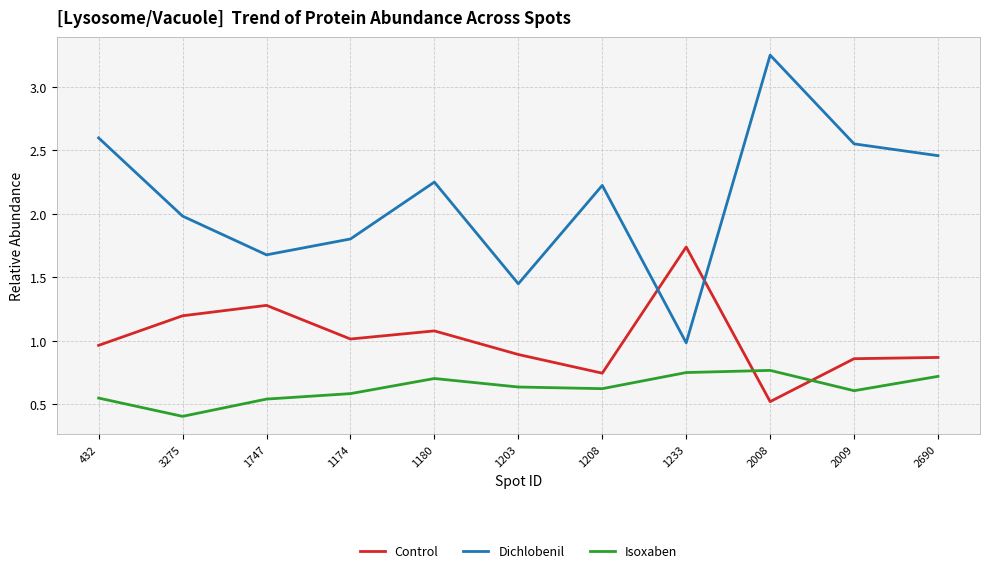

True or false: Dichlobenil has a value of 0.5 at 1180.

False